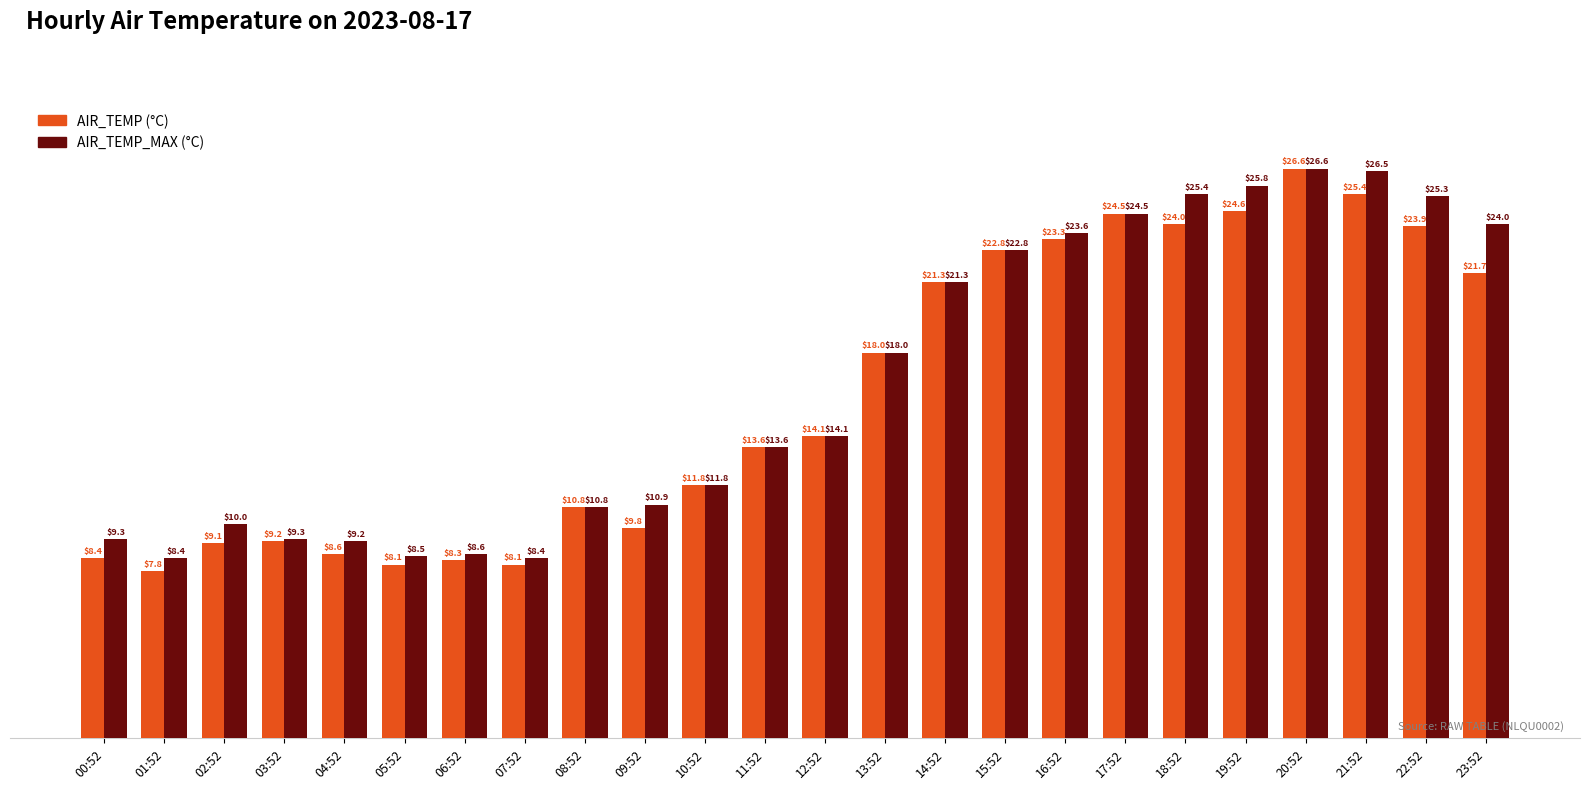

Which category has the lowest value across all series?

01:52